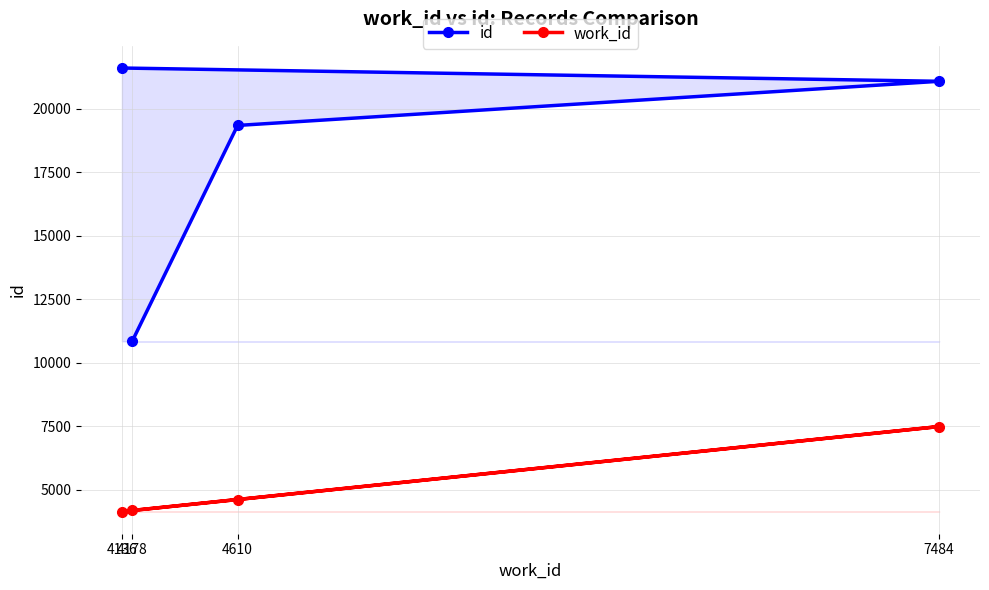

What is the total value across all series at 4178?

15017